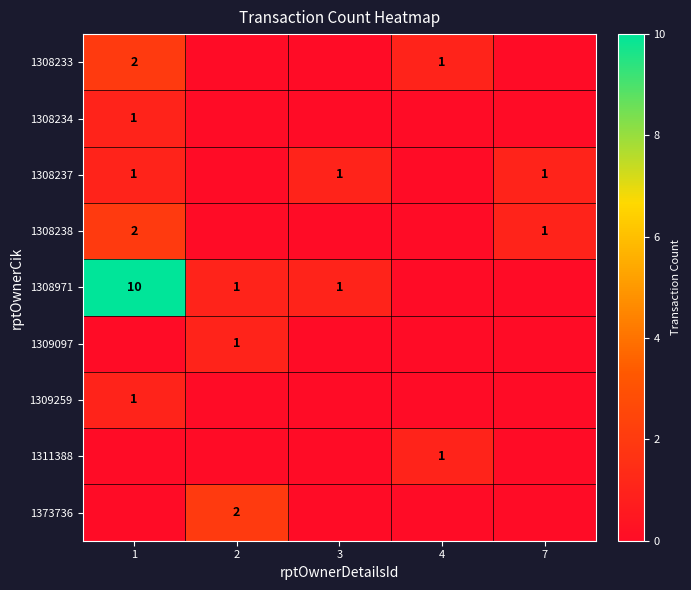

Count the number of data series in this chart.

9